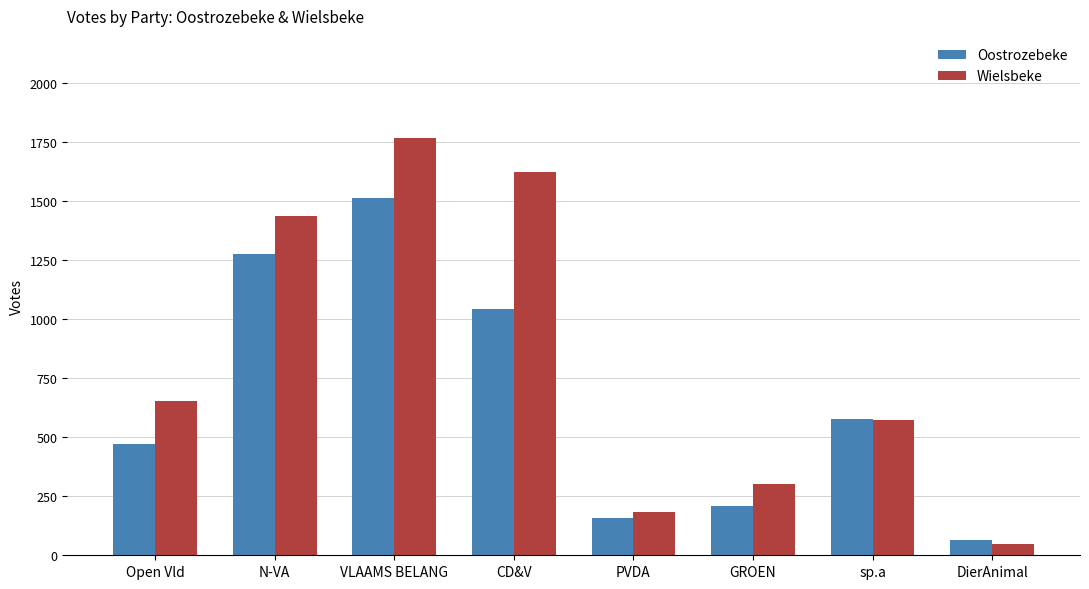

What is the spread (max minus min) of values at PVDA?

25